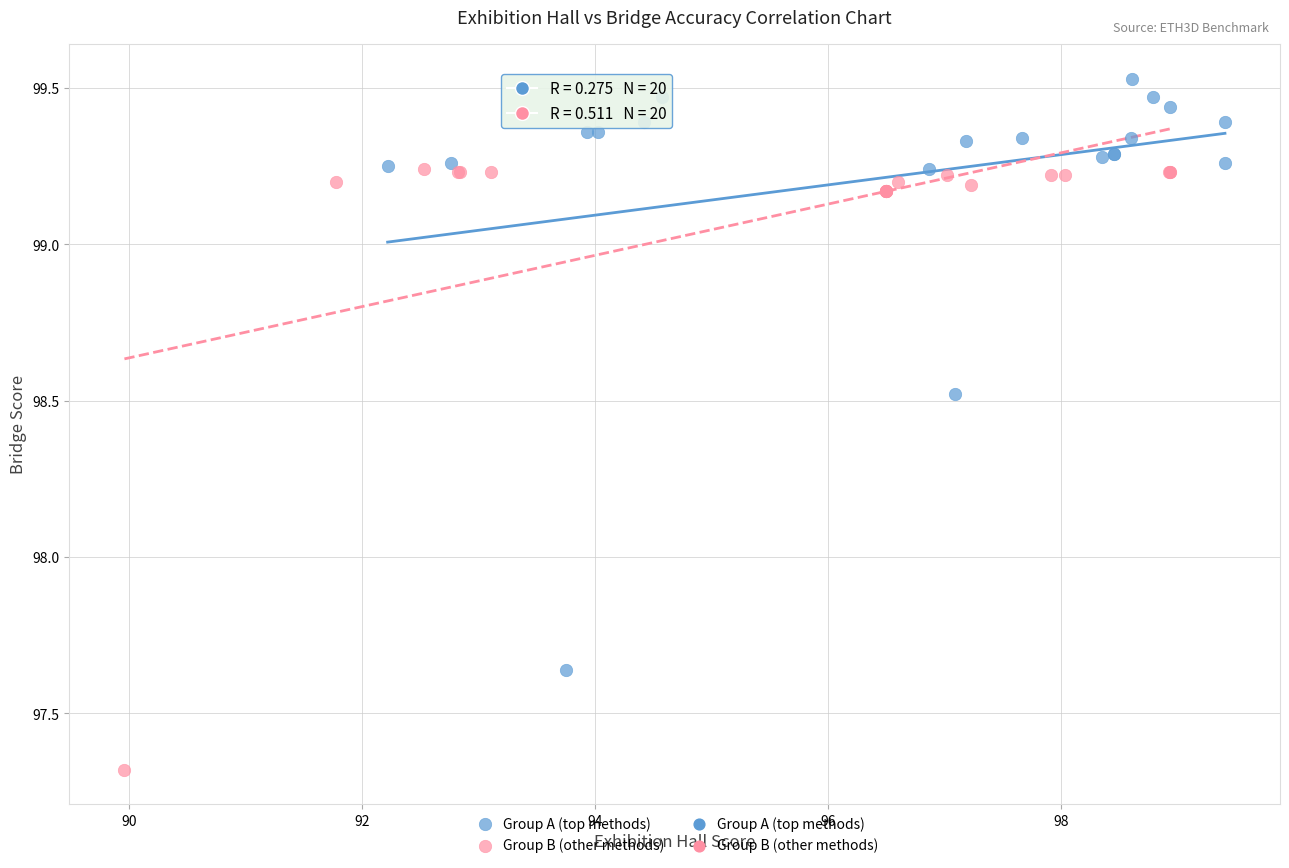

Which series reaches the minimum Y coordinate?

Group B (other methods)